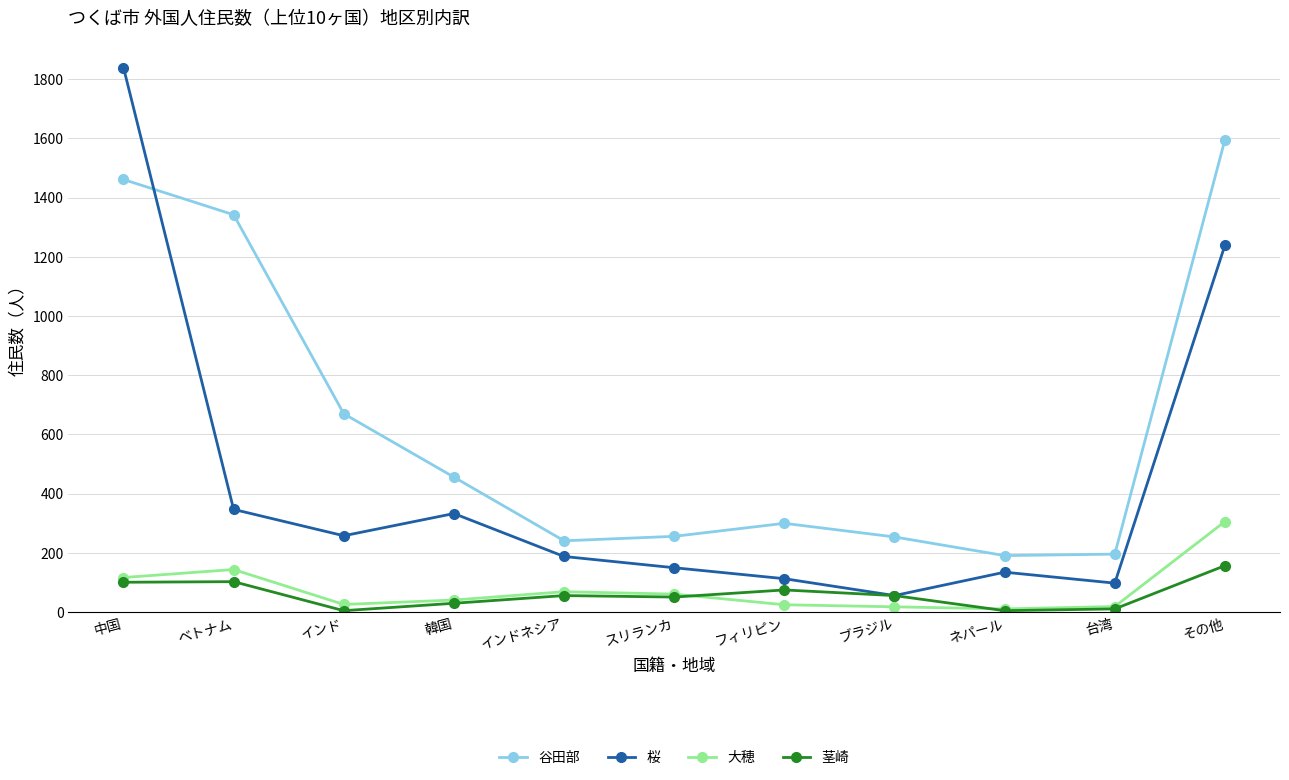

True or false: 茎崎 and 谷田部 intersect in this chart.

False